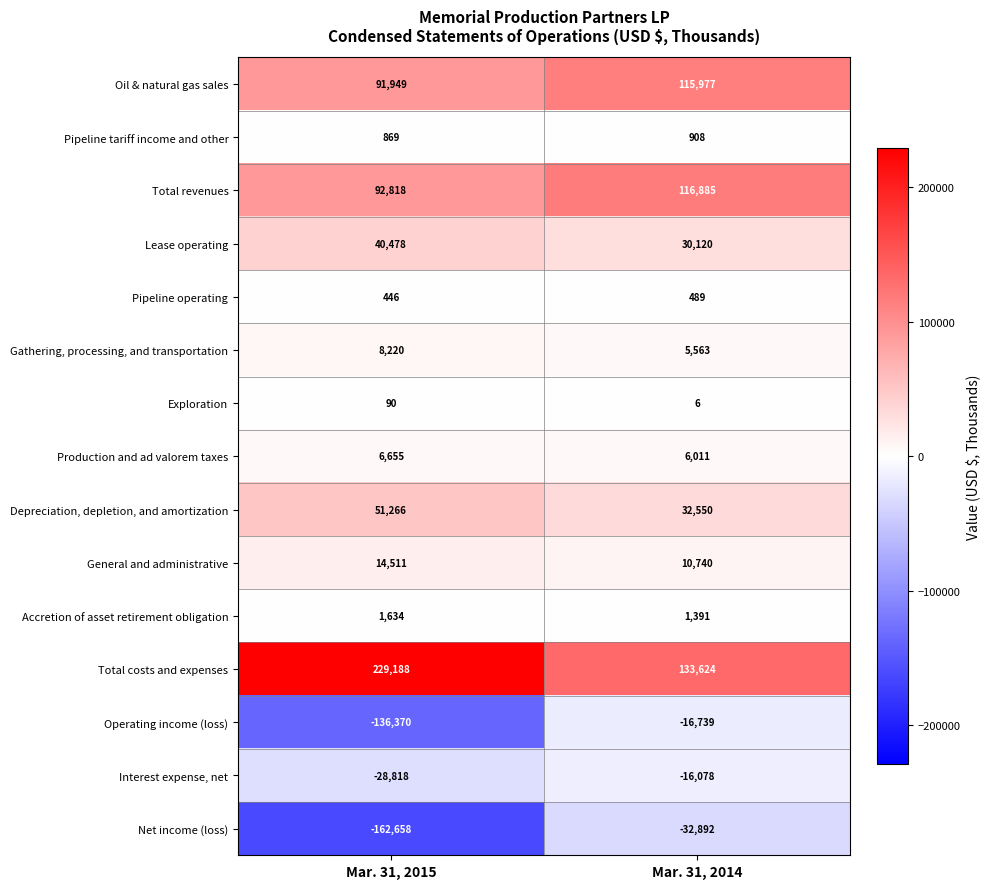

At how many categories does at least one series exceed 91612?

2